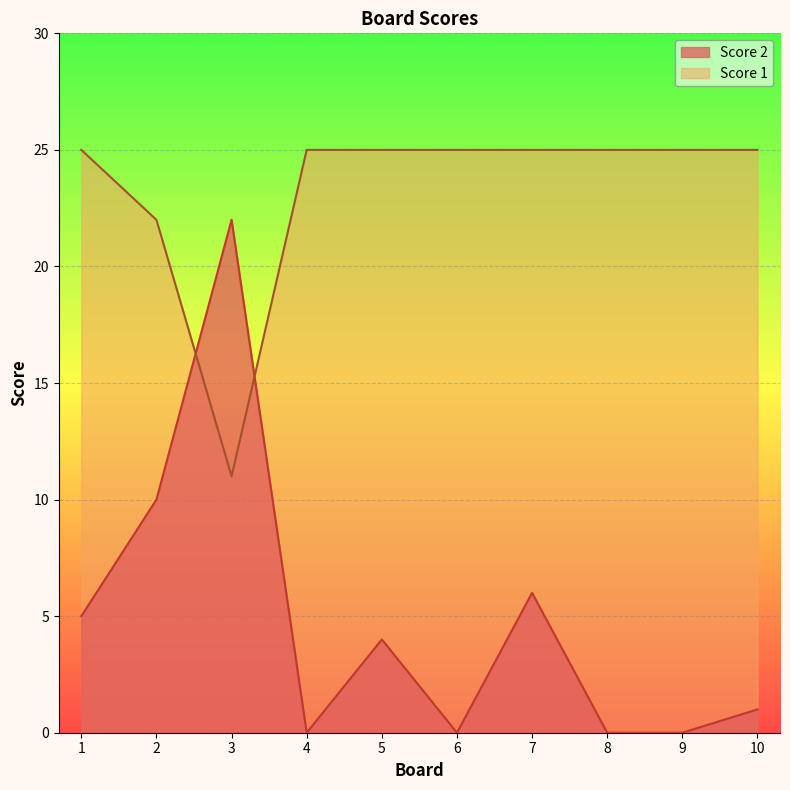

At which label is Score 2 closest to 11?

2